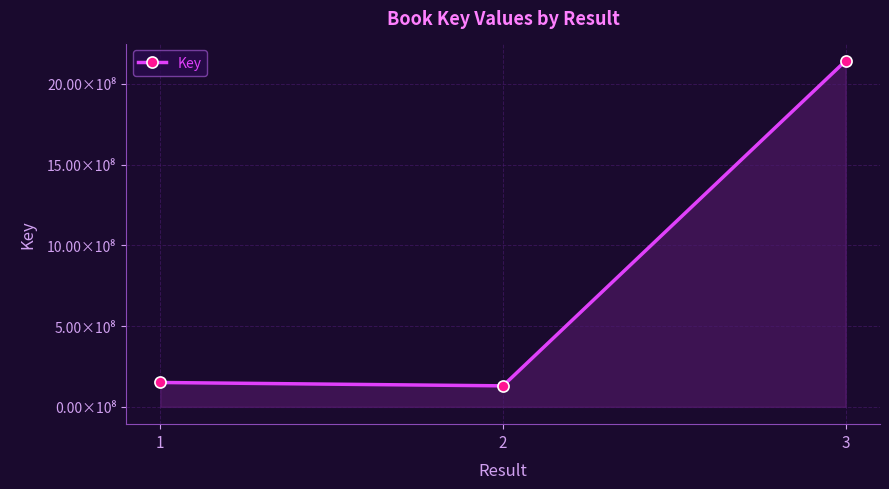

Between 1 and 2, which is larger?

1